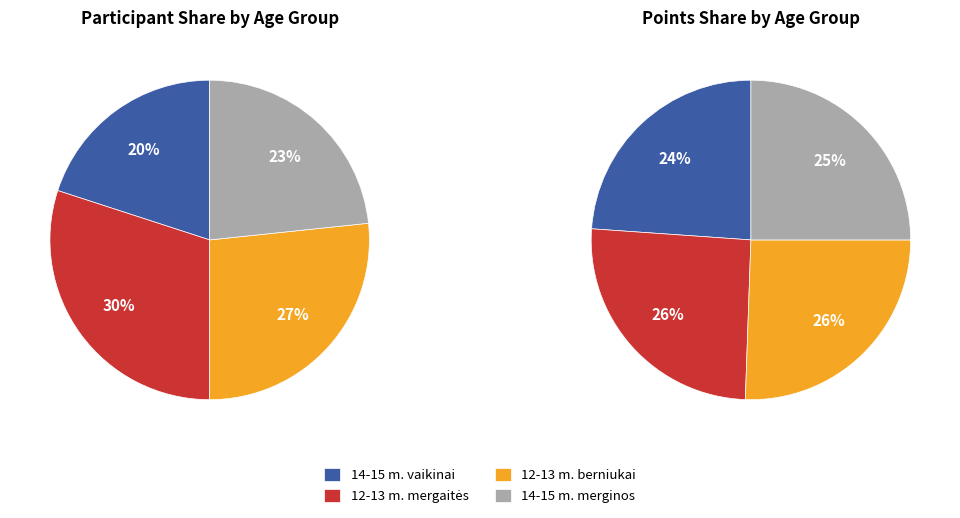

Rank the categories by value from lowest to highest.

14-15 m. vaikinai, 14-15 m. merginos, 12-13 m. berniukai, 12-13 m. mergaitės